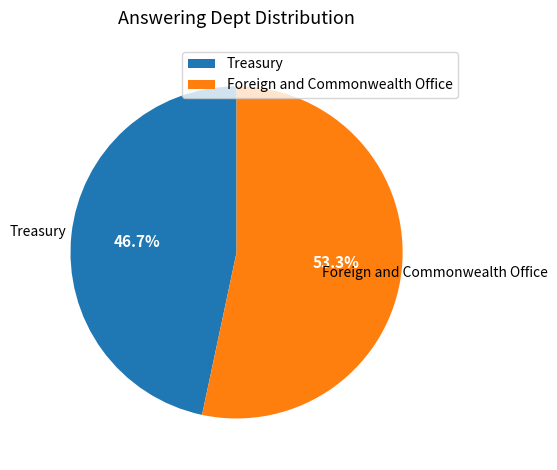

How many slices are in this pie chart?

2